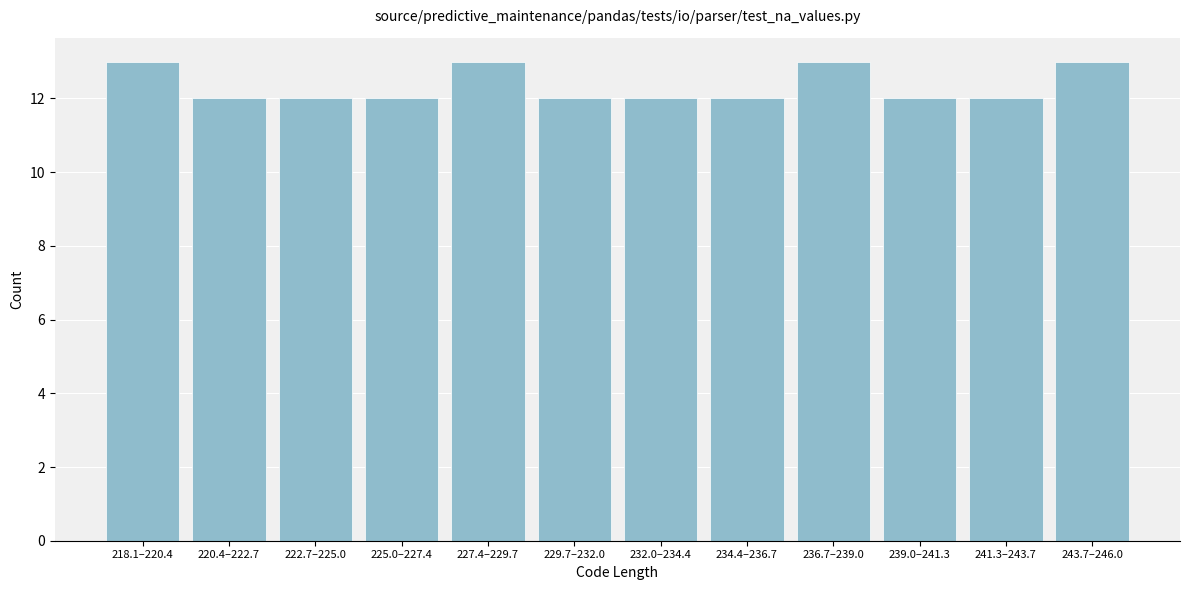

Reading right to left, list all the values displayed in this chart.

13	12	12	13	12	12	12	13	12	12	12	13